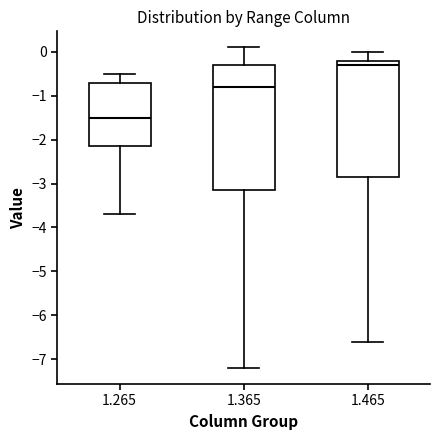

Which box has the lowest median line?

1.265